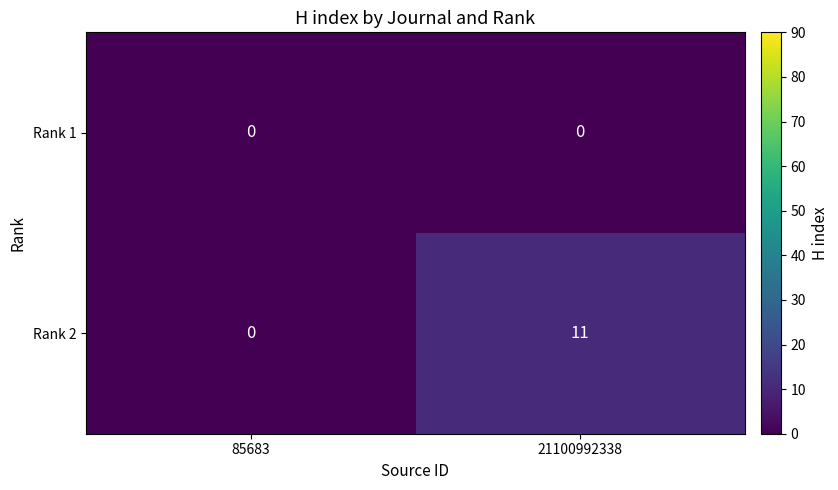

What is the total value across all series at 21100992338?

11